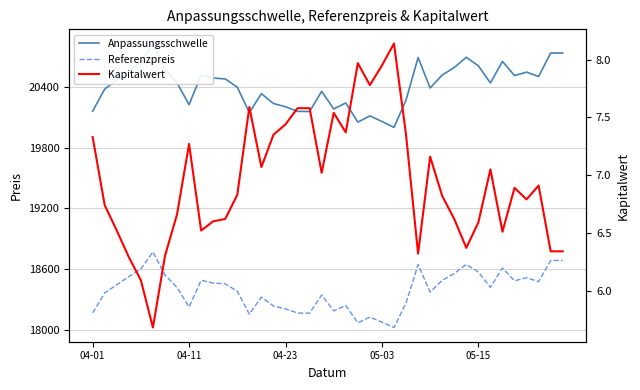

Does the chart display data point markers on the line(s)?

No